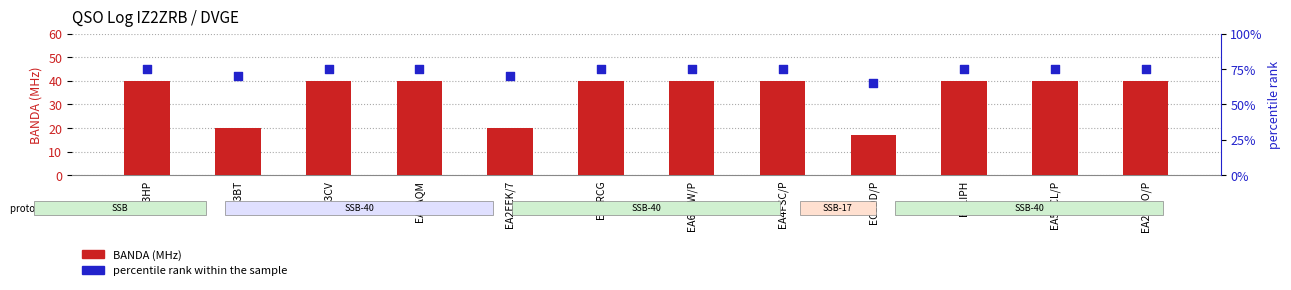

Which series has the largest Y range (max minus min)?

BANDA (MHz)